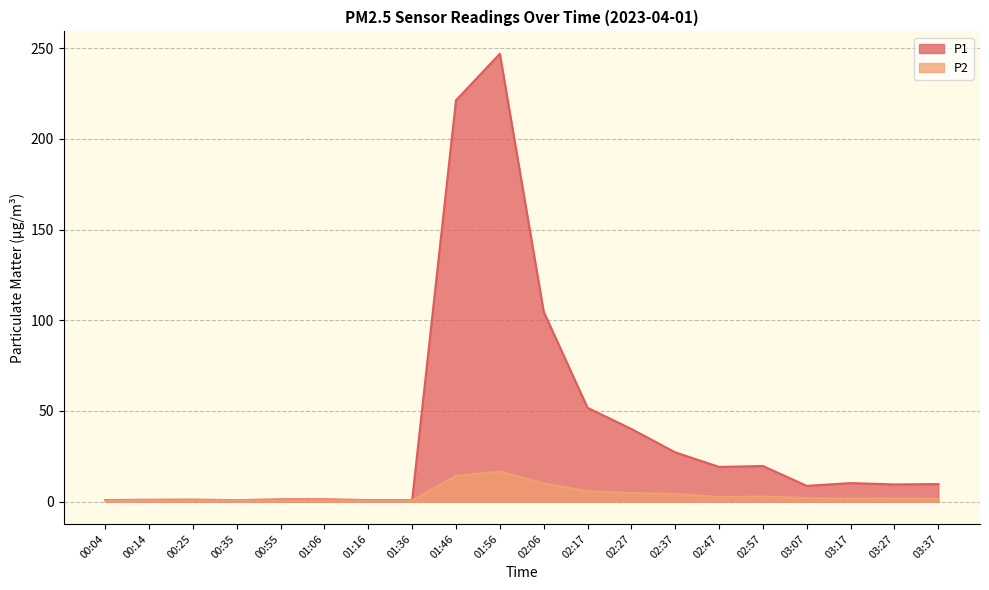

True or false: P1 and P2 cross at least once.

False